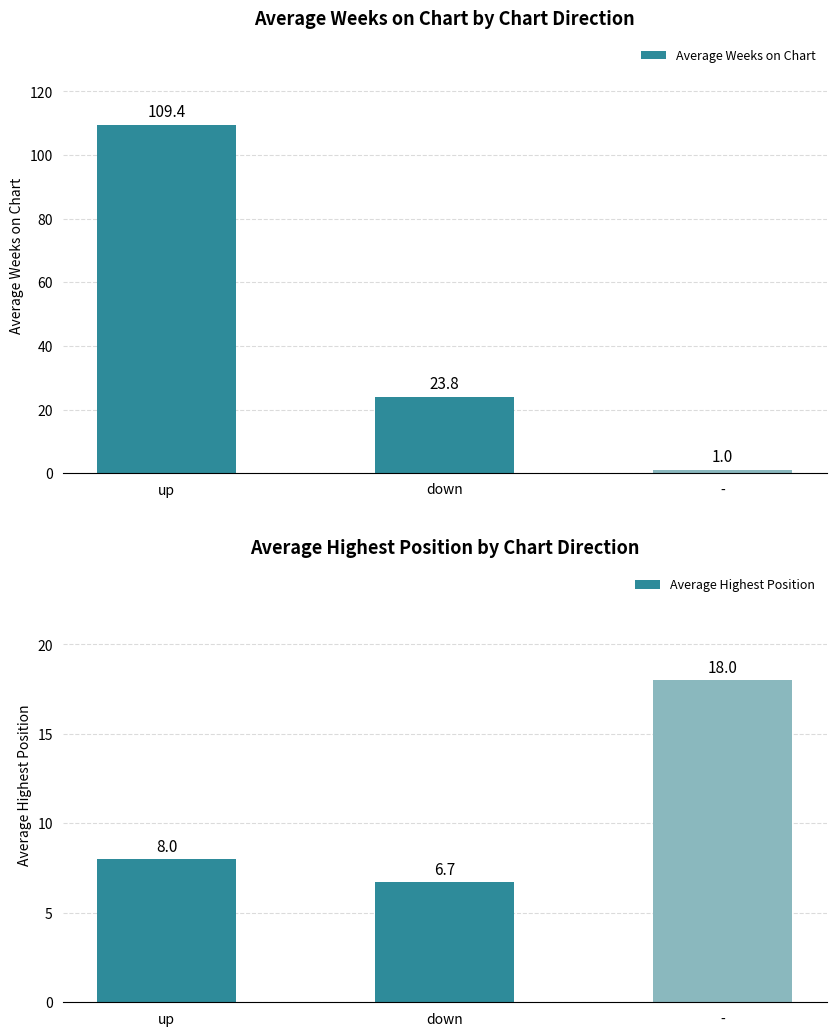

What is the difference between the highest and lowest values at down?

17.1